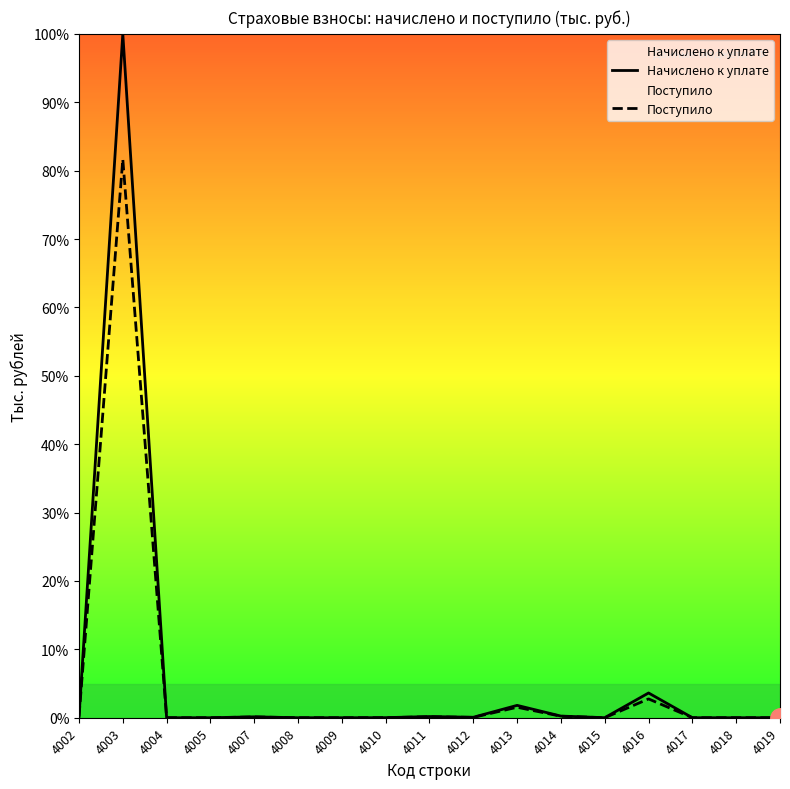

Reading left to right, extract all data points from this chart.

Начислено к уплате: 4002=0.1	4003=100.0	4004=0.0	4005=0.0	4007=0.1	4008=0.0	4009=0.0	4010=0.0	4011=0.2	4012=0.1	4013=1.8	4014=0.2	4015=0.0	4016=3.6	4017=0.0	4018=0.0	4019=0.0
Поступило: 4002=0.2	4003=81.6	4004=0.0	4005=0.0	4007=0.1	4008=0.0	4009=0.0	4010=0.0	4011=0.1	4012=0.0	4013=1.5	4014=0.2	4015=0.0	4016=2.8	4017=0.0	4018=0.0	4019=0.0